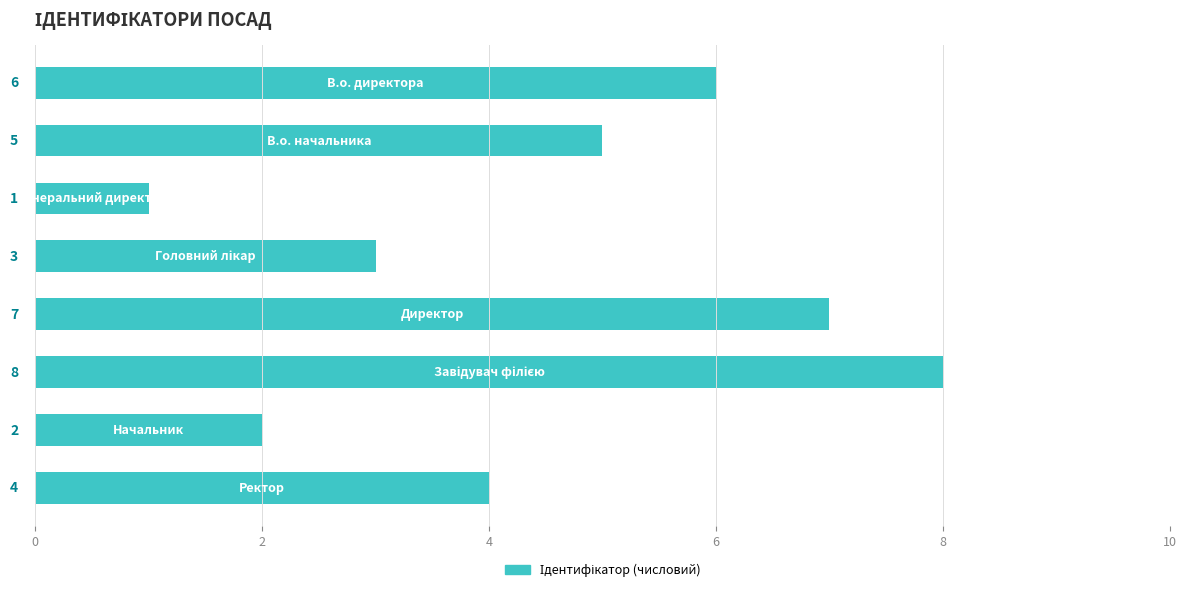

How many values are below 5?

4